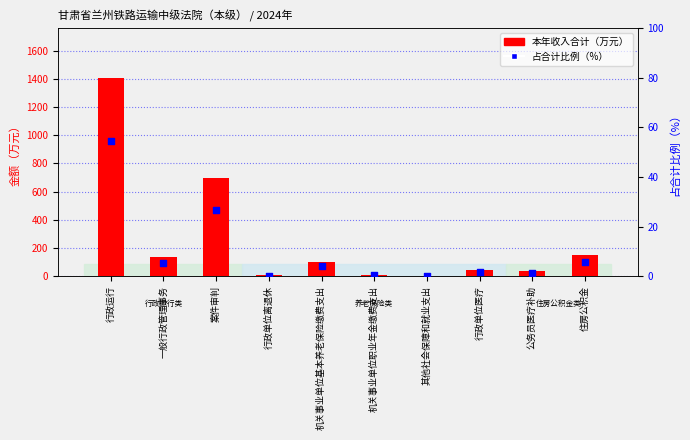

Which series has the largest Y range (max minus min)?

本年收入合计（万元）